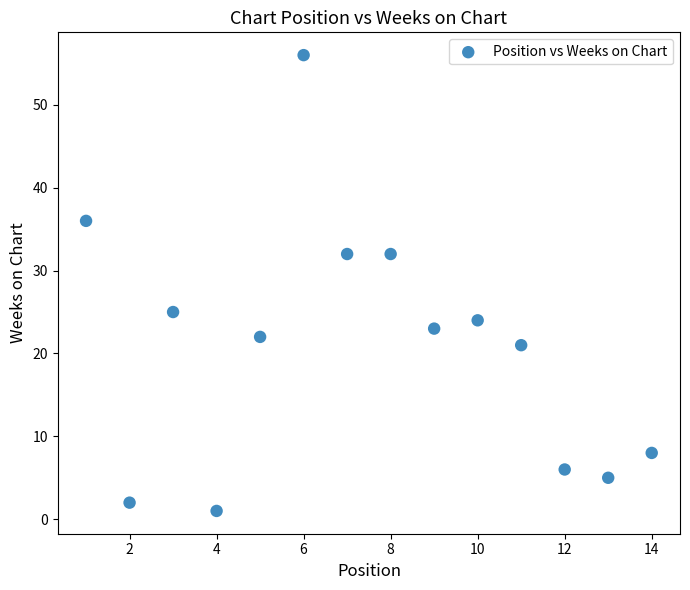

What Y value in the scatter plot is closest to 28?

25